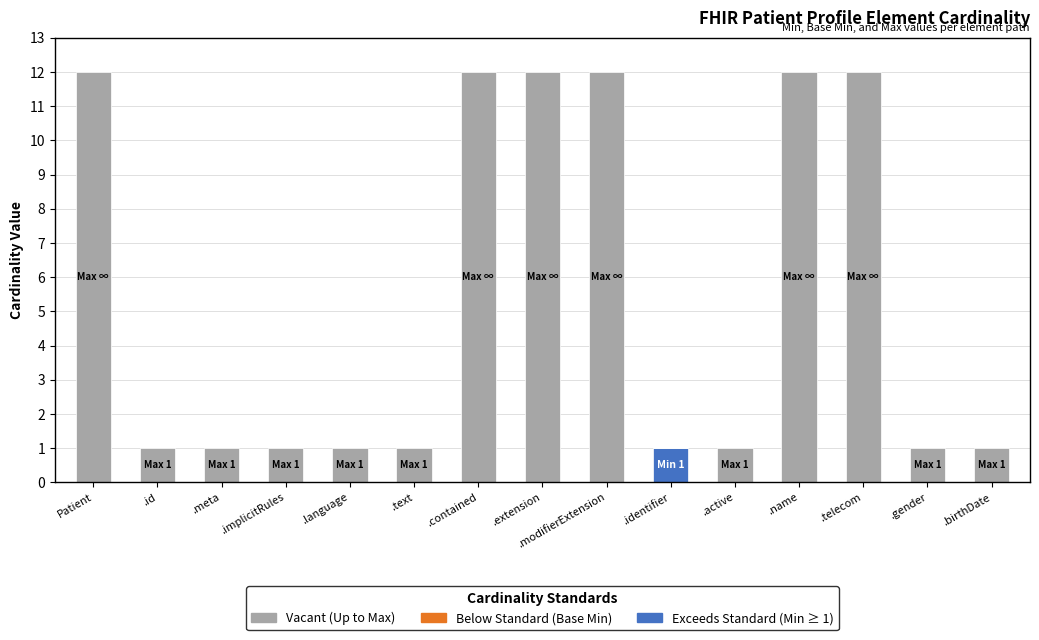

What is the total value across all series at Patient?

12